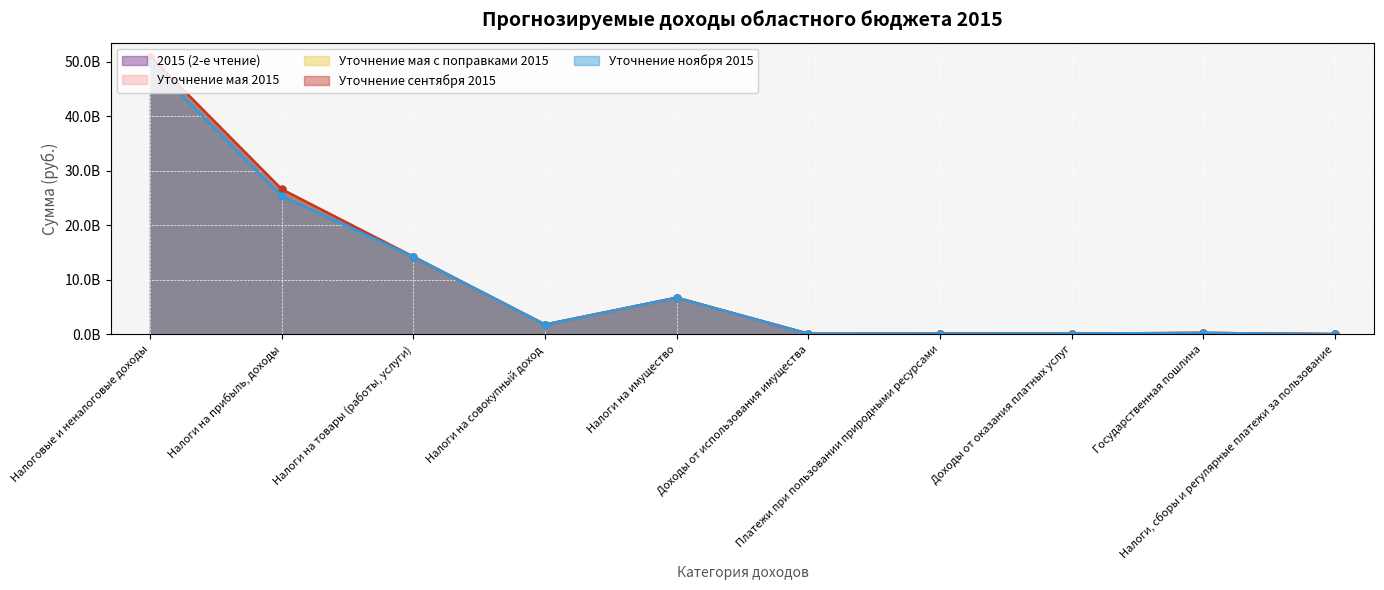

What is the value of the Уточнение ноября 2015 point at the 2nd from the left?

25401372423.0